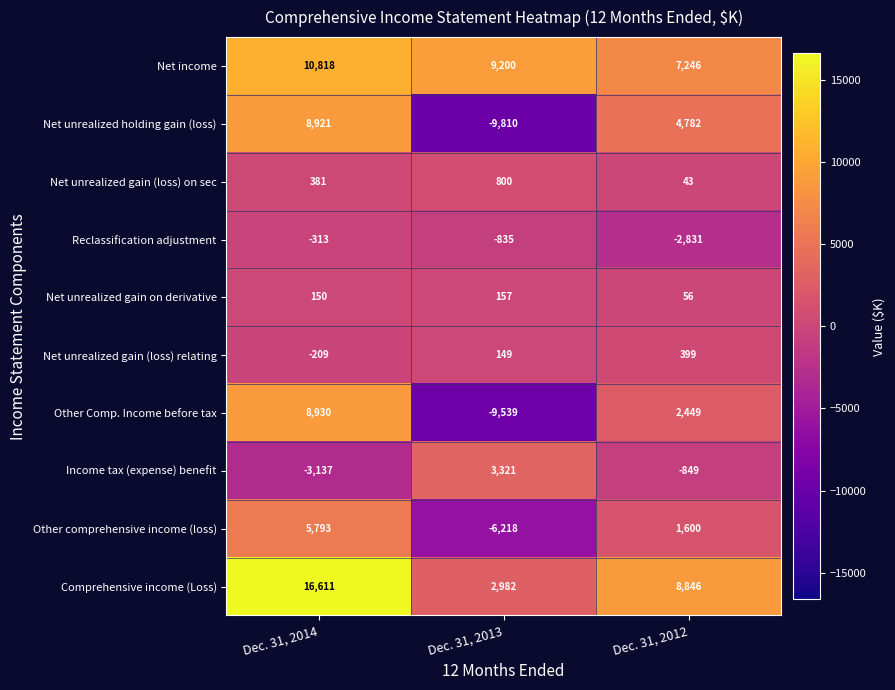

What is the average value of the Net unrealized holding gain (loss) series?

1298